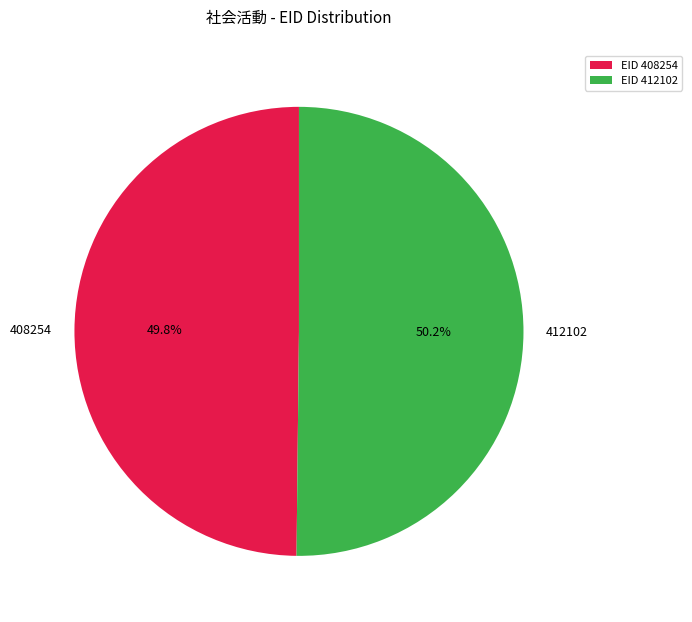

True or false: 412102 accounts for 50% of the total.

True